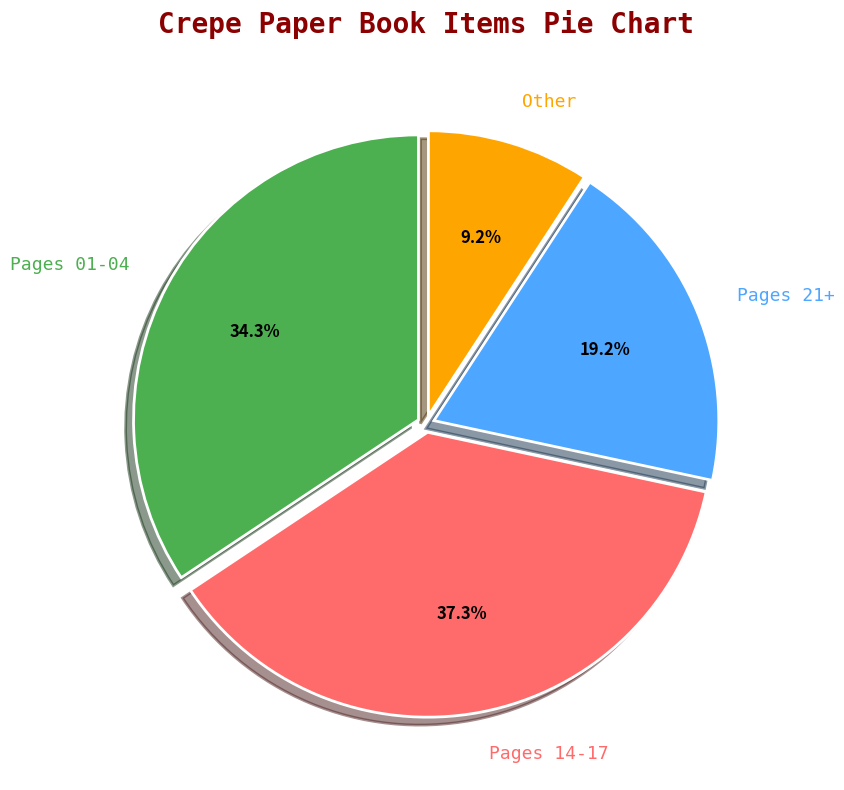

What is the smallest slice in the pie chart?

Other